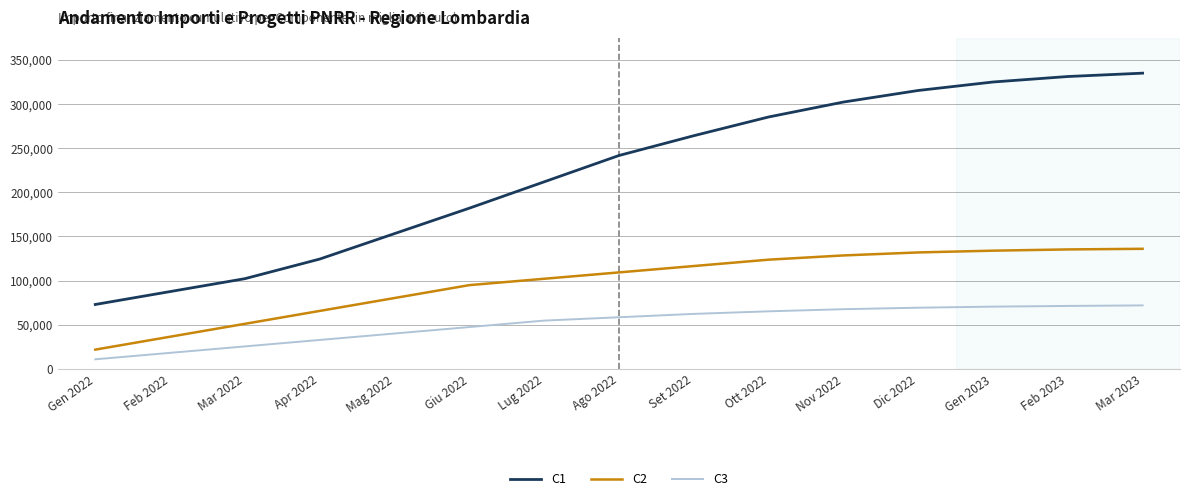

At how many categories does at least one series exceed 145047?

11